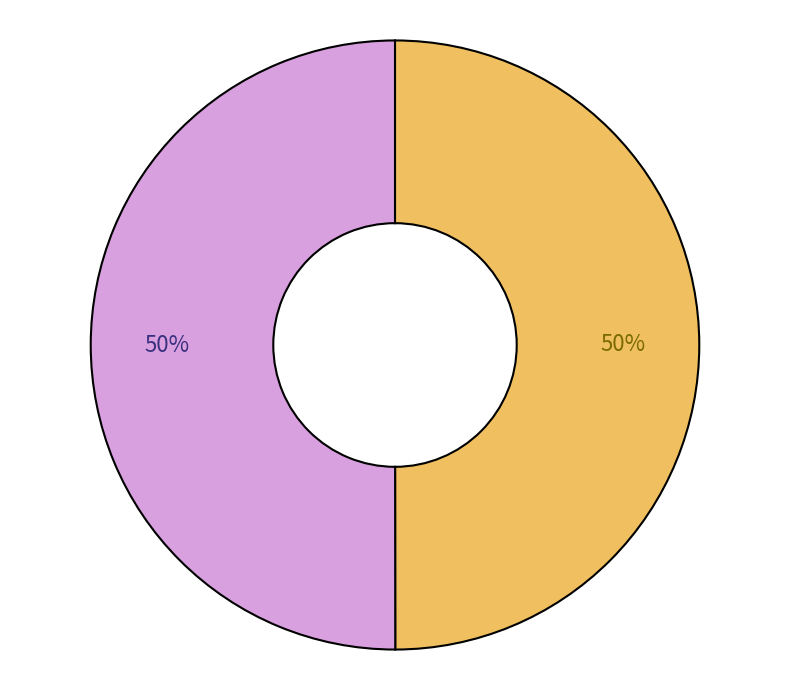

Rank the categories by value from lowest to highest.

Book, Journal